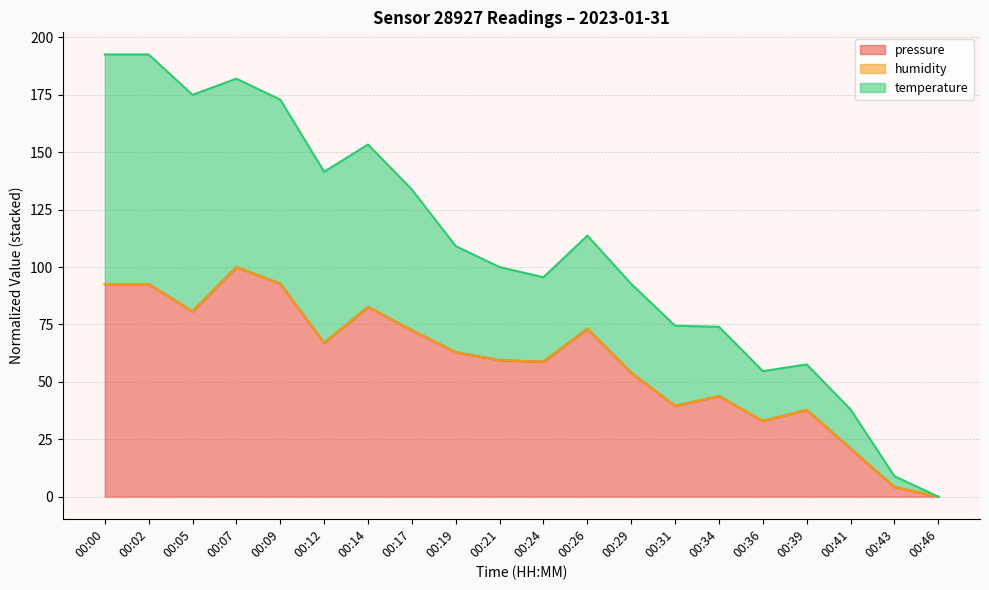

What is the difference between the maximum and minimum values in the pressure series?

100.0